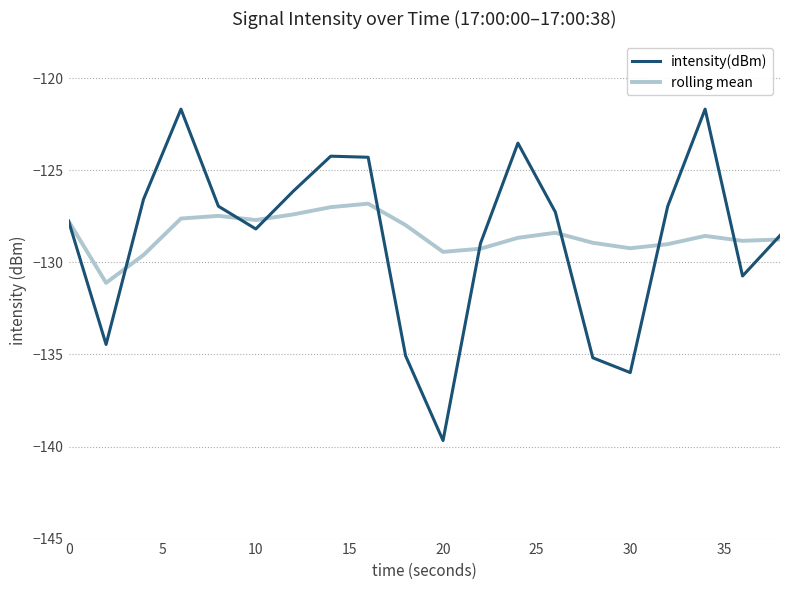

Which series has the largest range (max minus min)?

intensity(dBm)